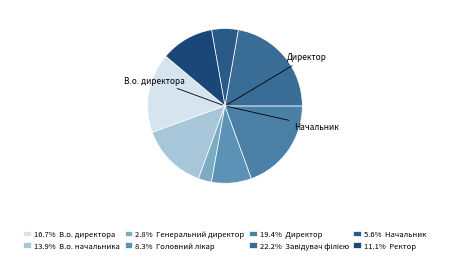

Rank the categories by value from highest to lowest.

Завідувач філією, Директор, В.о. директора, В.о. начальника, Ректор, Головний лікар, Начальник, Генеральний директор